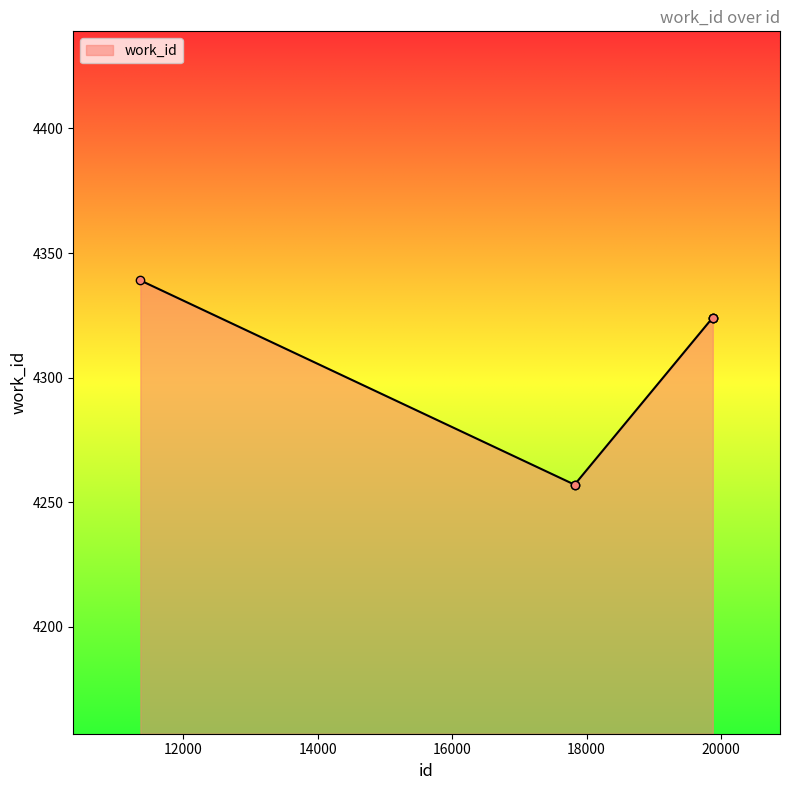

What is the value of the 3rd point from the left?

4257